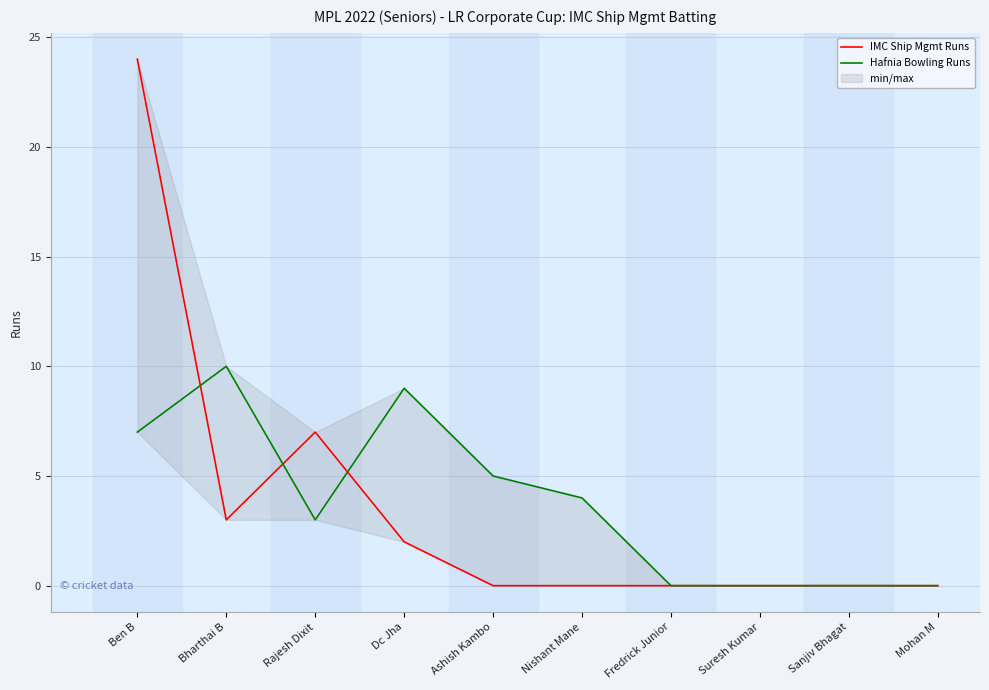

Reading left to right, transcribe all the data shown in this chart.

IMC Ship Mgmt Runs: 24	3	7	2	0	0	0	0	0	0
Hafnia Bowling Runs: 7	10	3	9	5	4	0	0	0	0